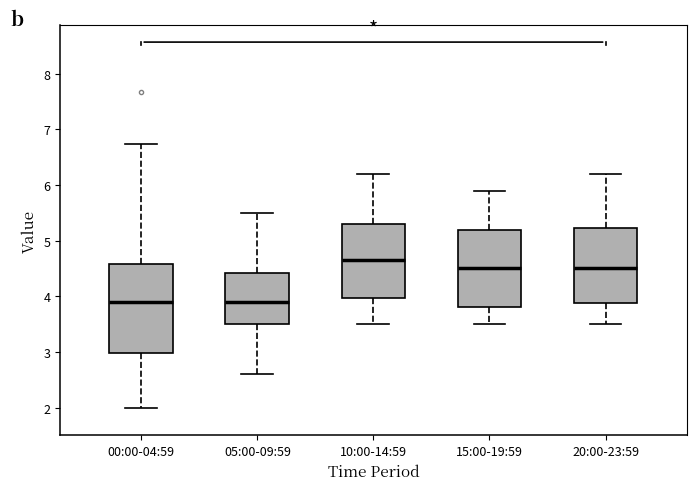

Where does the lower whisker of the box for 00:00-04:59 end on the y-axis? The values are not printed on the chart, so give them approximately, as read against the axis.

2.0